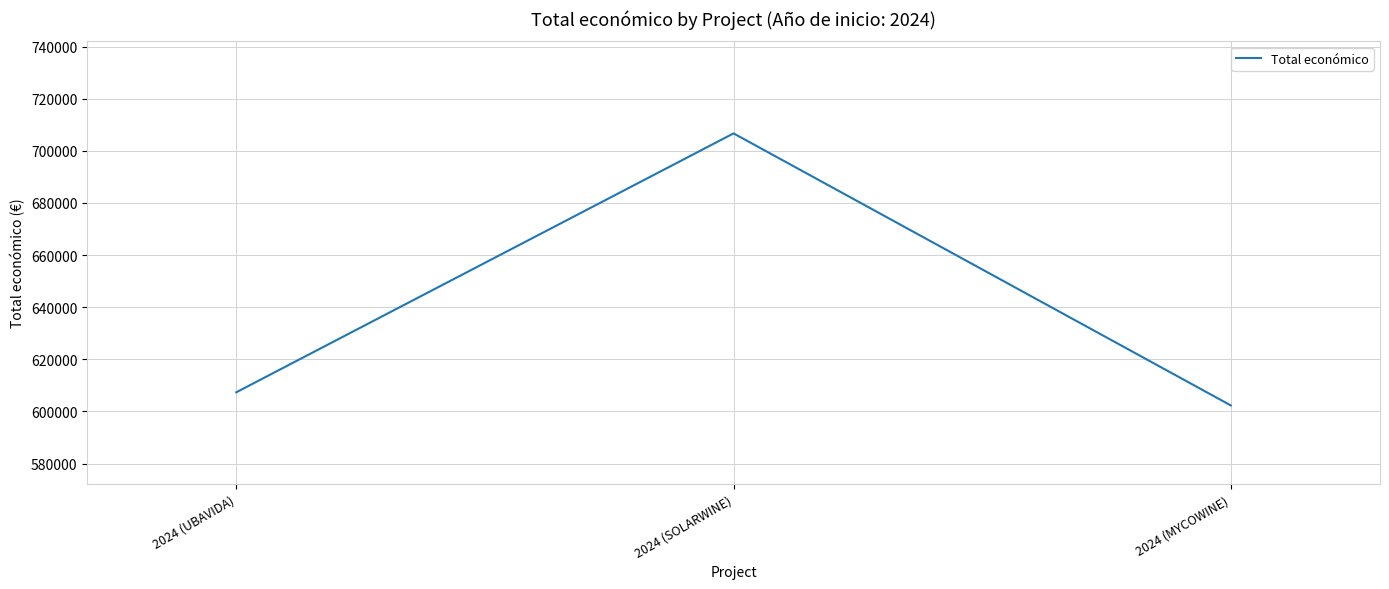

How many distinct data groups are displayed?

1